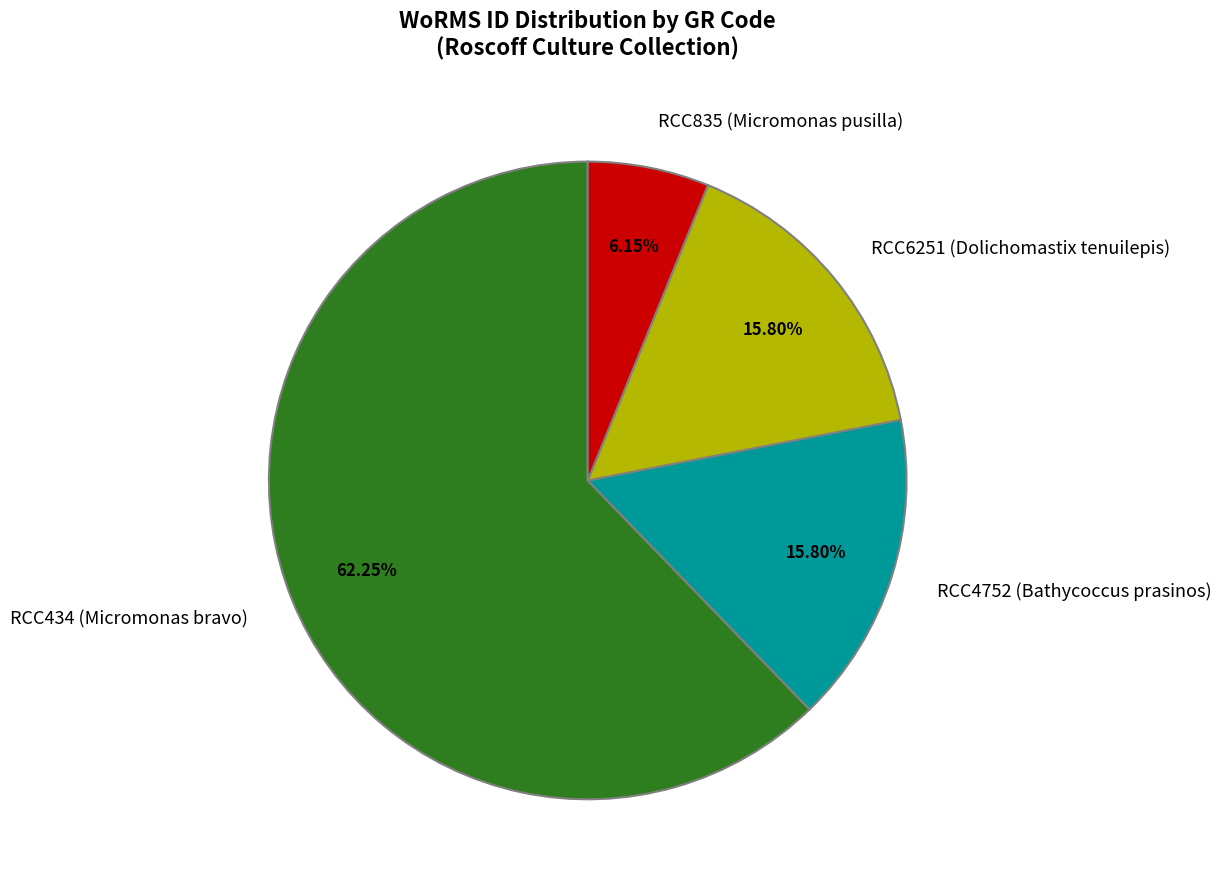

Combined, do RCC835 (Micromonas pusilla) and RCC4752 (Bathycoccus prasinos) account for over 50%?

No